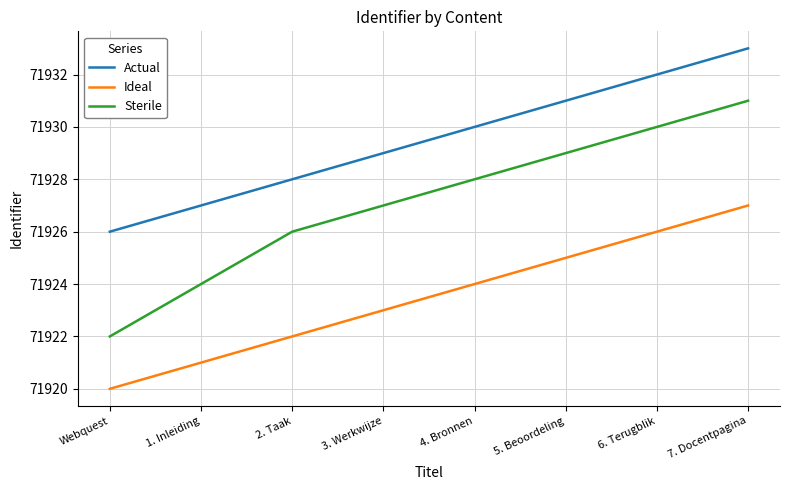

Which series has the largest total across all categories?

Actual